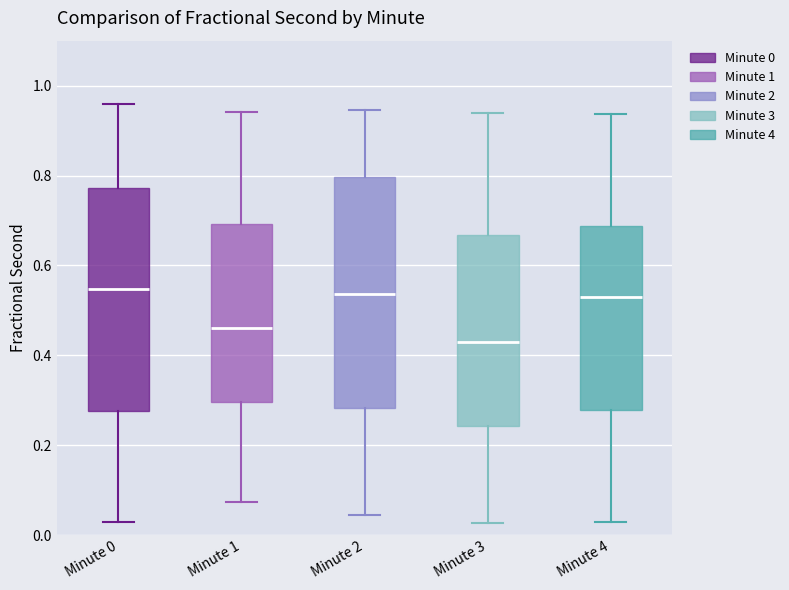

Reading left to right, read every box against the y-axis: the position of its median line, the range the box covers, and the ends of its whiskers. The values are not printed on the chart, so give them approximately, as read against the axis.

Minute 0: median 0.54, box 0.28 to 0.78, whiskers 0.02 to 0.96
Minute 1: median 0.46, box 0.30 to 0.70, whiskers 0.08 to 0.94
Minute 2: median 0.54, box 0.28 to 0.80, whiskers 0.04 to 0.94
Minute 3: median 0.42, box 0.24 to 0.66, whiskers 0.02 to 0.94
Minute 4: median 0.54, box 0.28 to 0.68, whiskers 0.02 to 0.94